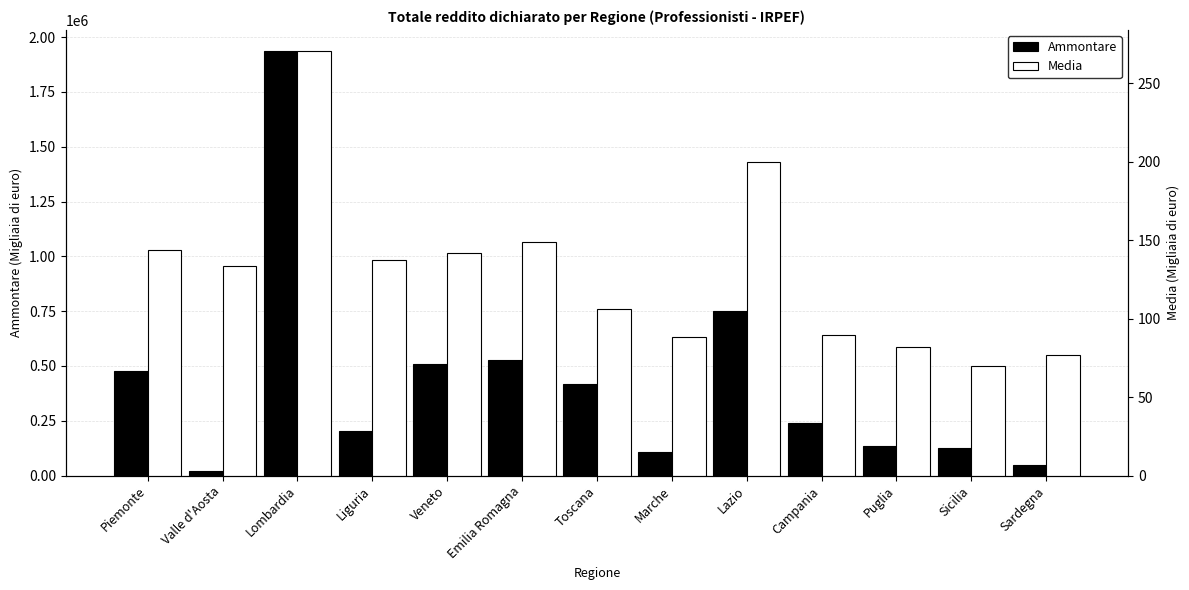

What is the value of the Ammontare bar at the 4th from the left?

204331.0